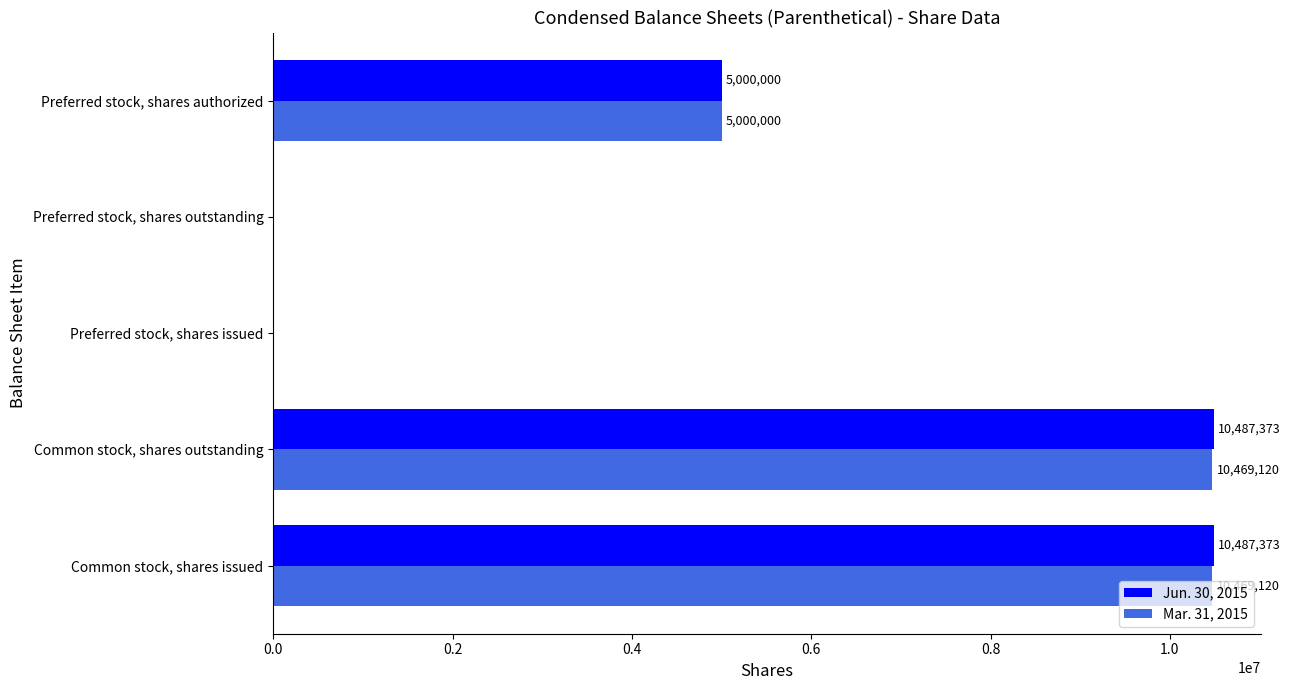

What value does the Jun. 30, 2015 series have at Common stock, shares outstanding?

10487373